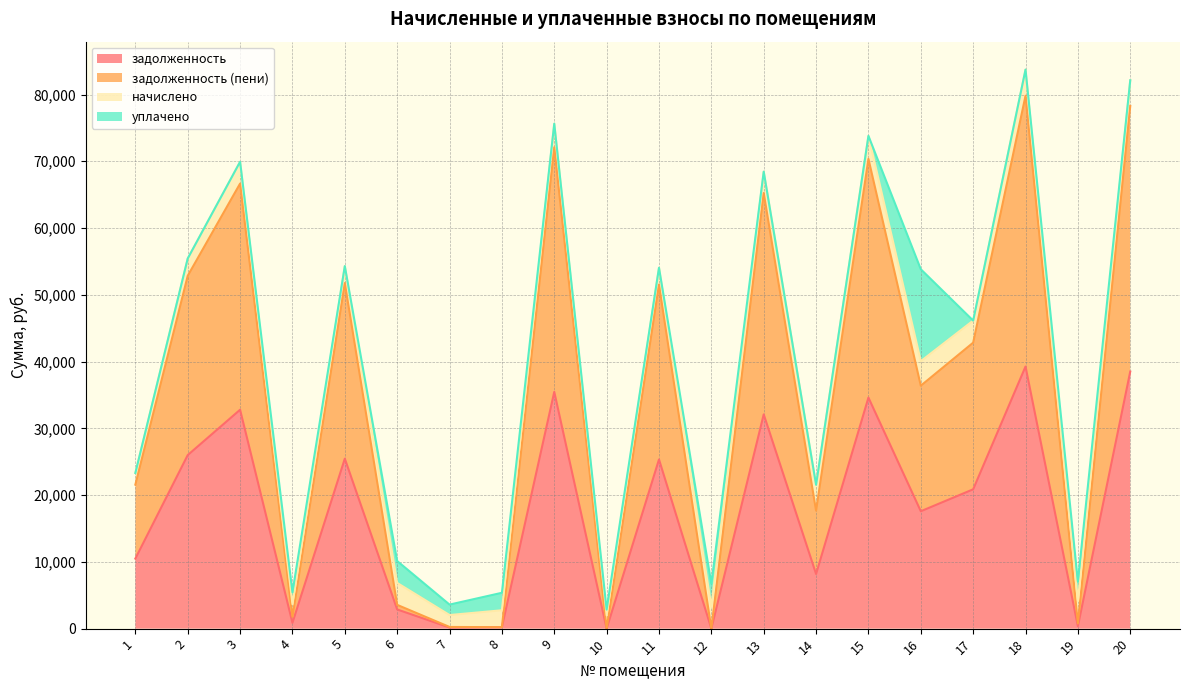

Which label corresponds to the largest value in the chart?

18